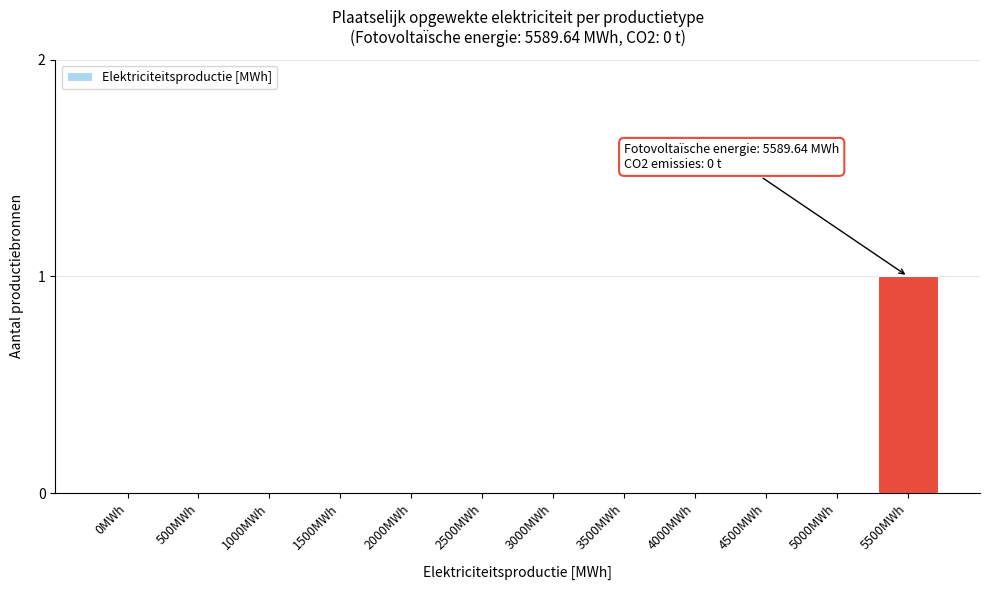

Reading right to left, extract all data points from this chart.

5500MWh=1	5000MWh=0	4500MWh=0	4000MWh=0	3500MWh=0	3000MWh=0	2500MWh=0	2000MWh=0	1500MWh=0	1000MWh=0	500MWh=0	0MWh=0